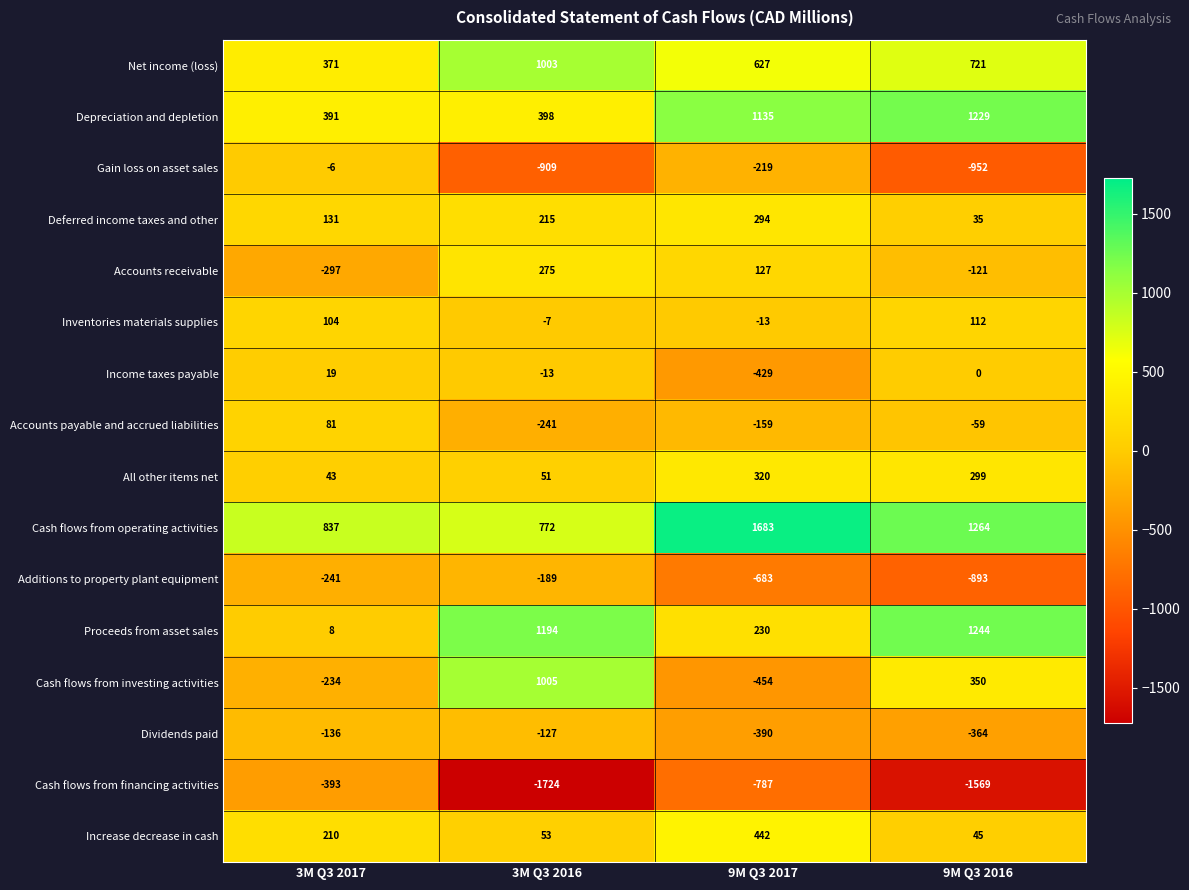

How many values in the Additions to property plant equipment series are below -241?

2